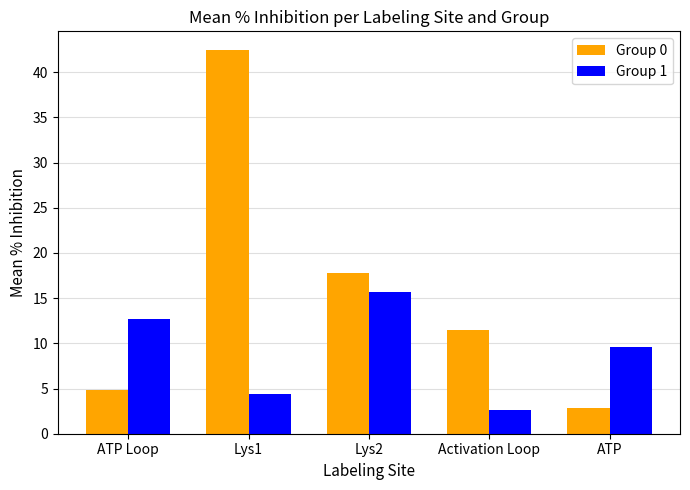

Reading left to right, extract all data points from this chart.

Group 0: 4.9	42.4	17.8	11.5	2.8
Group 1: 12.7	4.4	15.7	2.6	9.6